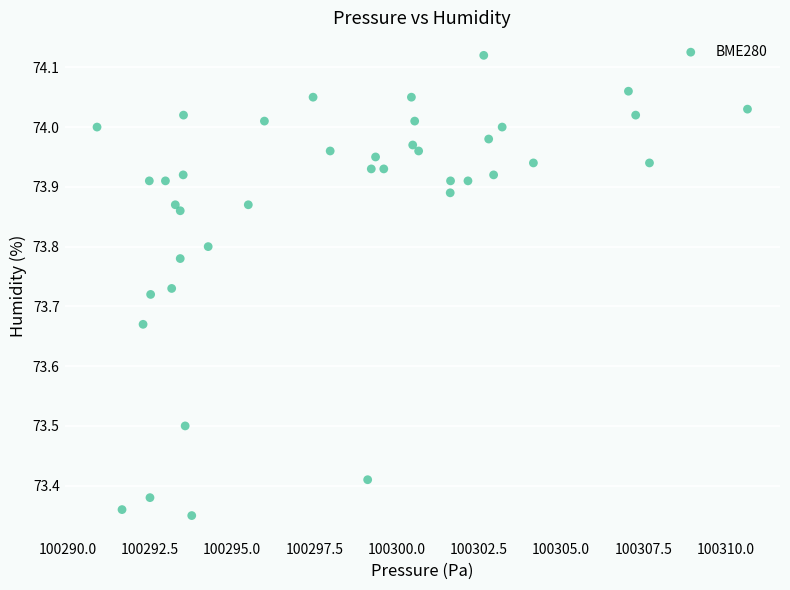

What is the range of X values (max minus min)?

19.8